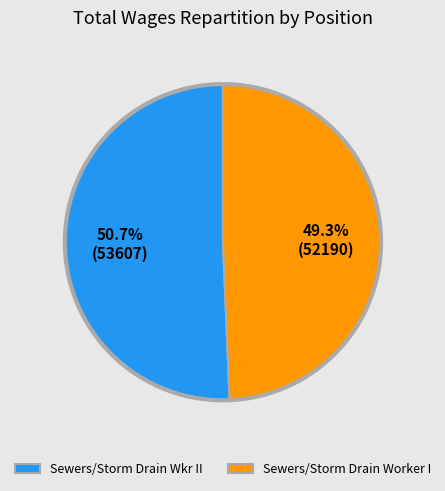

To the nearest percent, what is the difference between the Sewers/Storm Drain Wkr II and Sewers/Storm Drain Worker I slice percentages?

1%